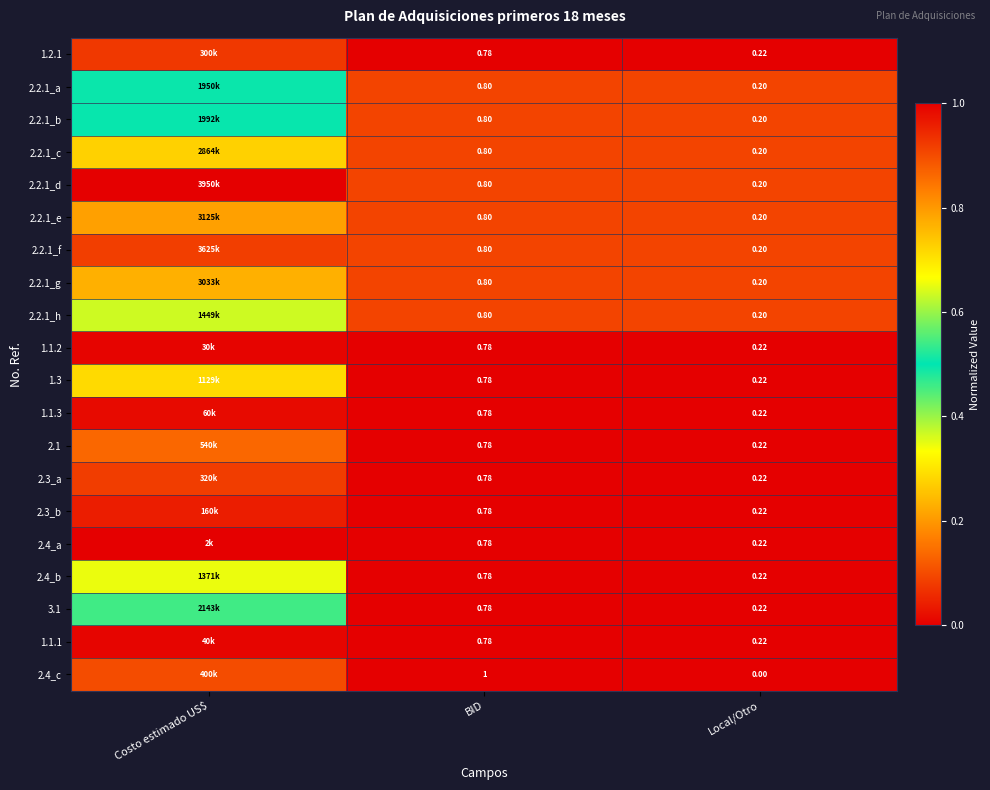

True or false: 2.2.1_f has a value of 0.0 at BID.

False